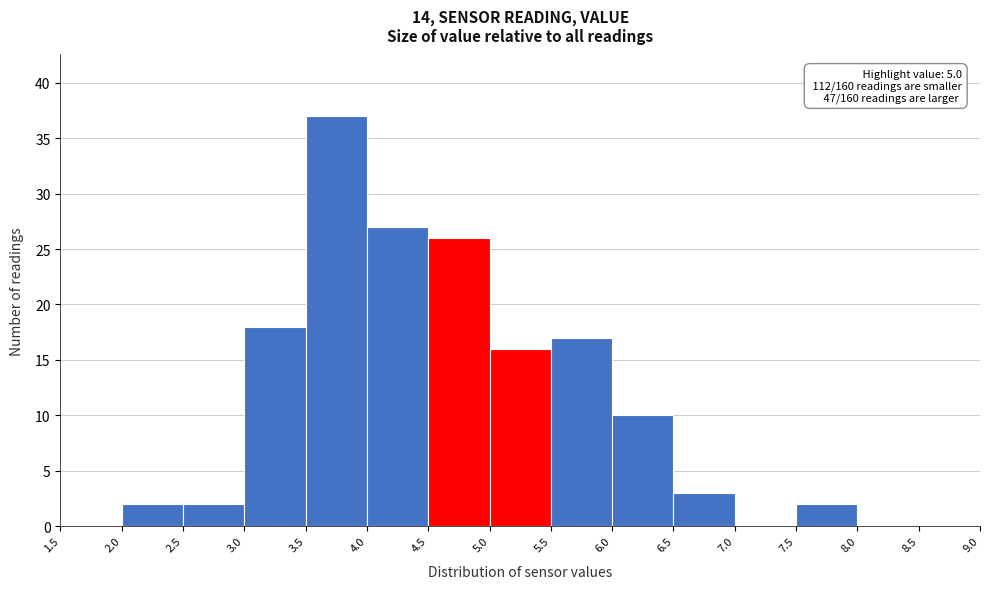

Which range on the x-axis has the tallest bar?

3.5 to 4.0